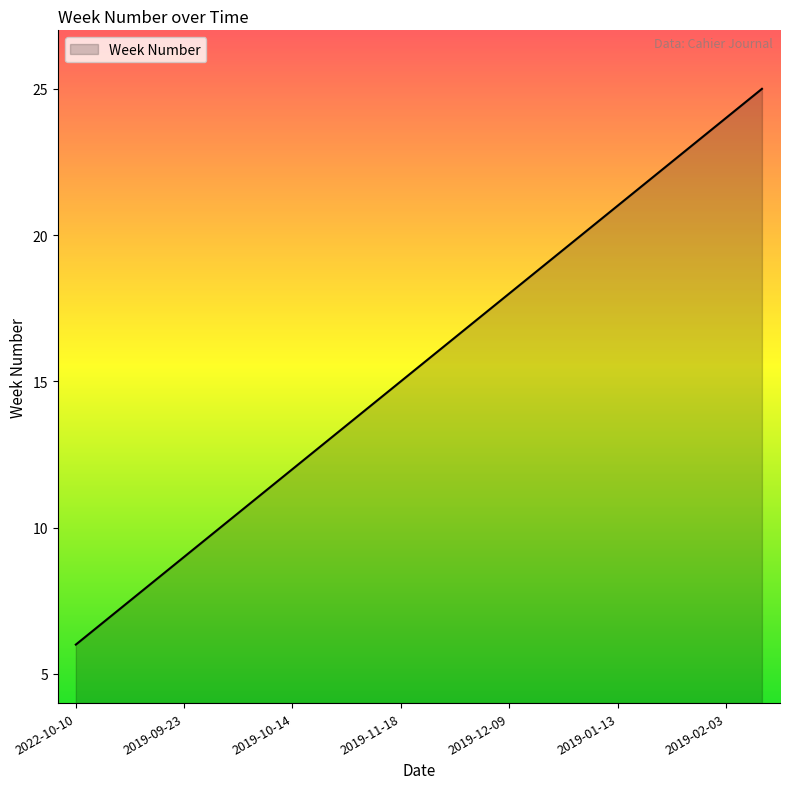

What is the minimum value shown in the chart?

6